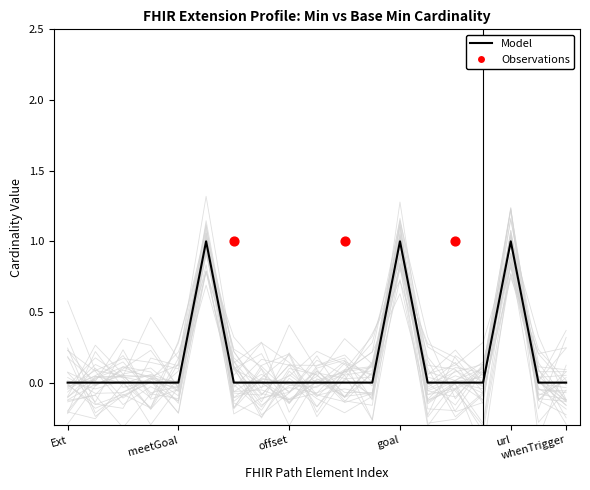

Which has a higher value, Extension.extension:whenTrigger or Extension.extension:meetGoal.extension:offset.url?

Extension.extension:whenTrigger